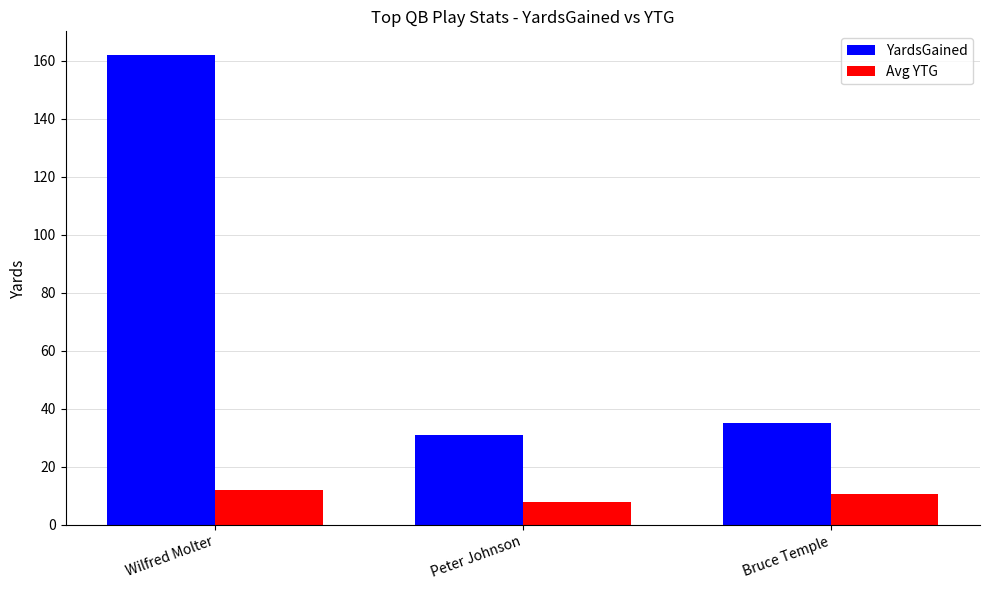

What is the greatest value displayed?

162.0